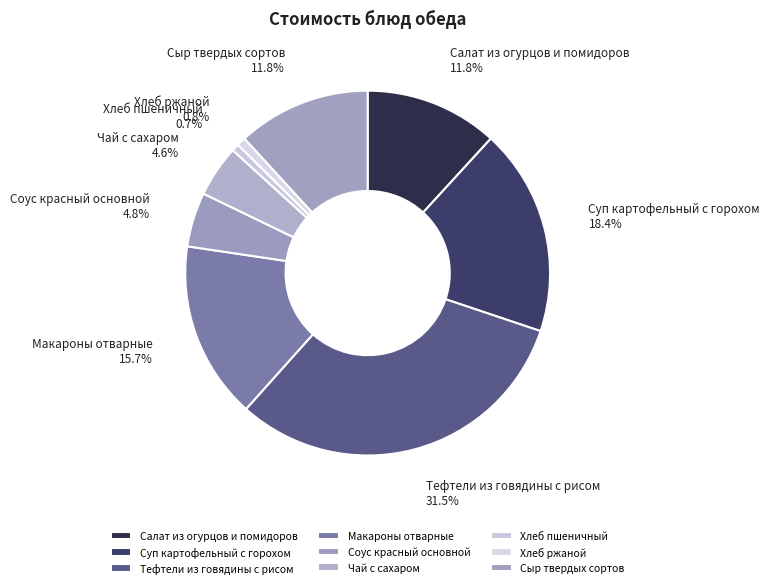

What portion of the pie excludes Соус красный основной?

95.2%